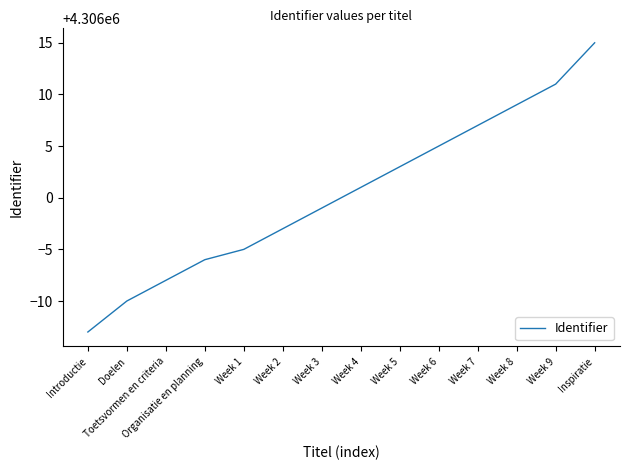

Reading right to left, what are all the values shown in this chart?

4306015	4306011	4306009	4306007	4306005	4306003	4306001	4305999	4305997	4305995	4305994	4305992	4305990	4305987